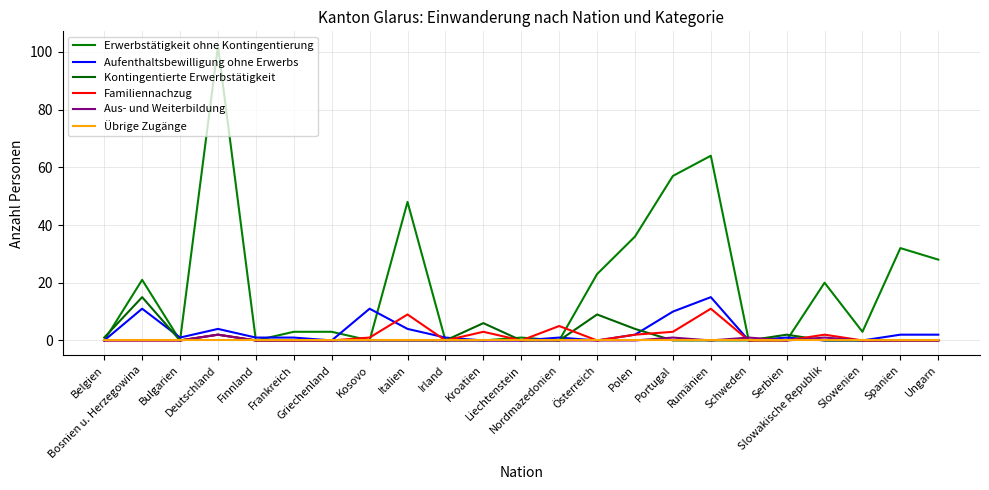

What is the maximum value for Erwerbstätigkeit ohne Kontingentierung?

102